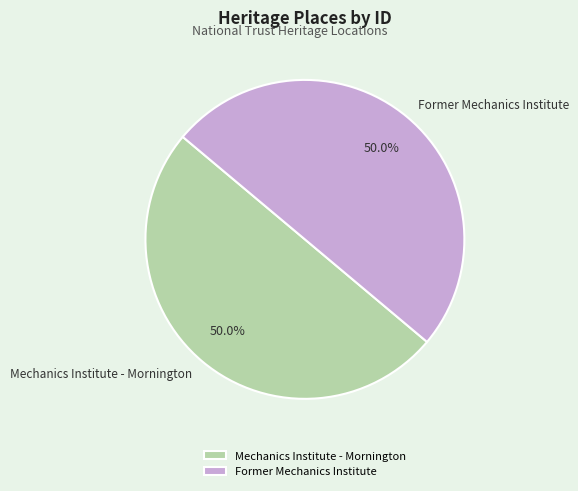

What portion of the pie excludes Mechanics Institute - Mornington?

50.0%